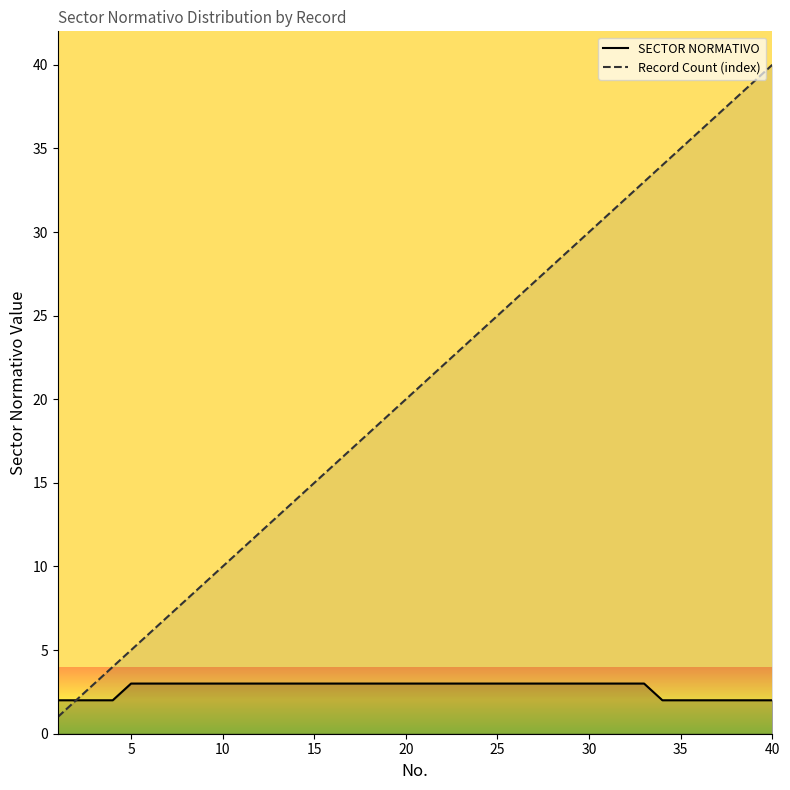

Which series has the largest total across all categories?

Record Count (index)